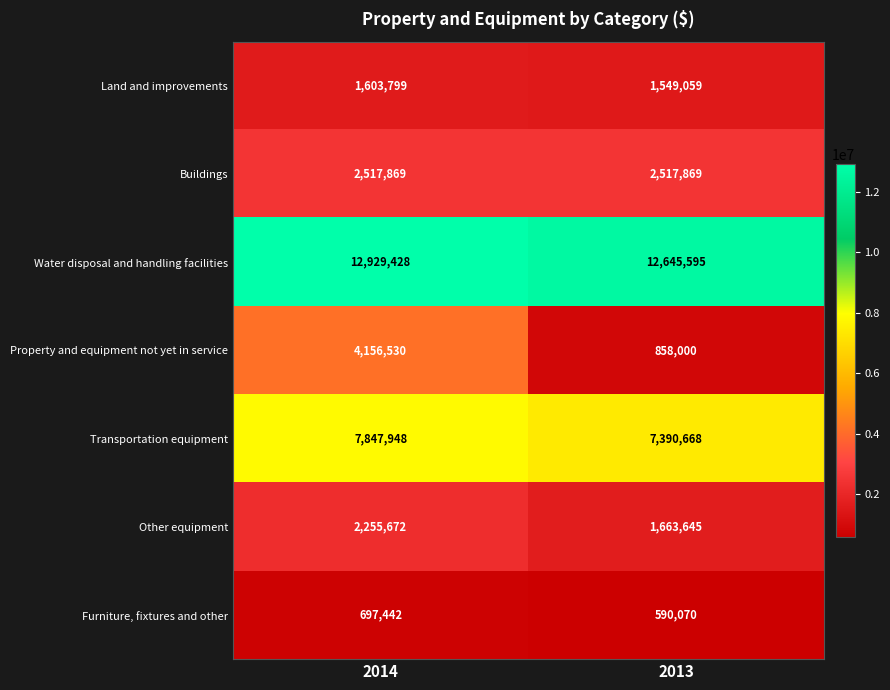

What is the difference between the Property and equipment not yet in service values at 2014 and 2013?

3298530